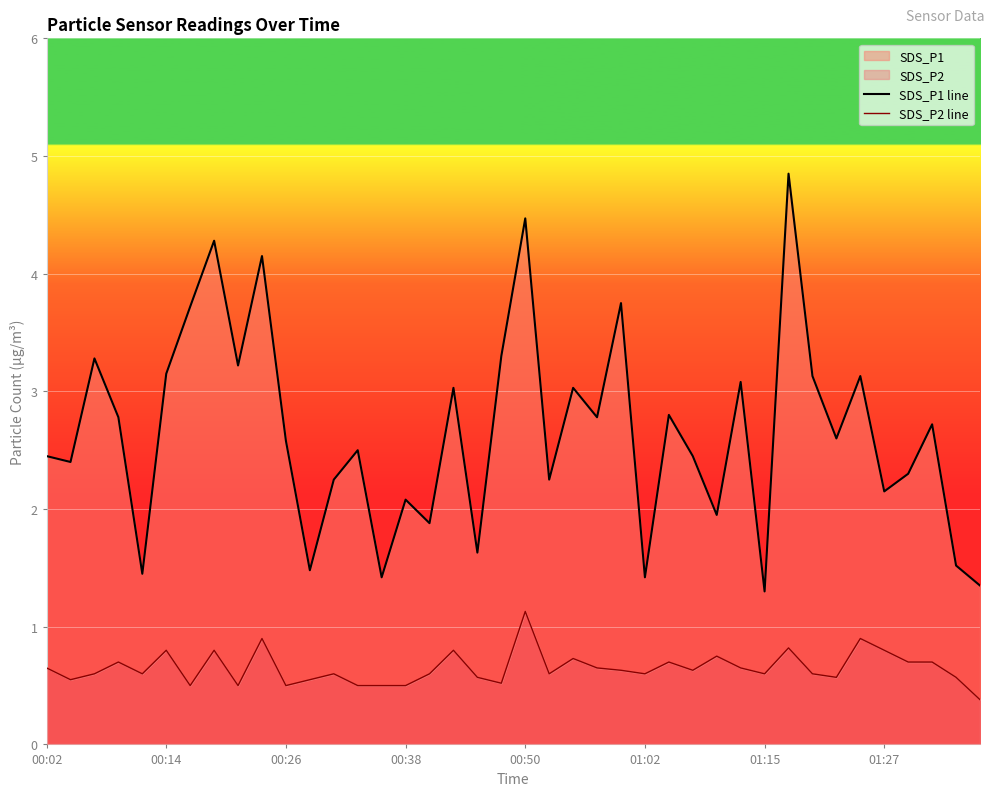

Is the value of SDS_P1 line at 33 greater than the value of SDS_P2 line at 18?

Yes